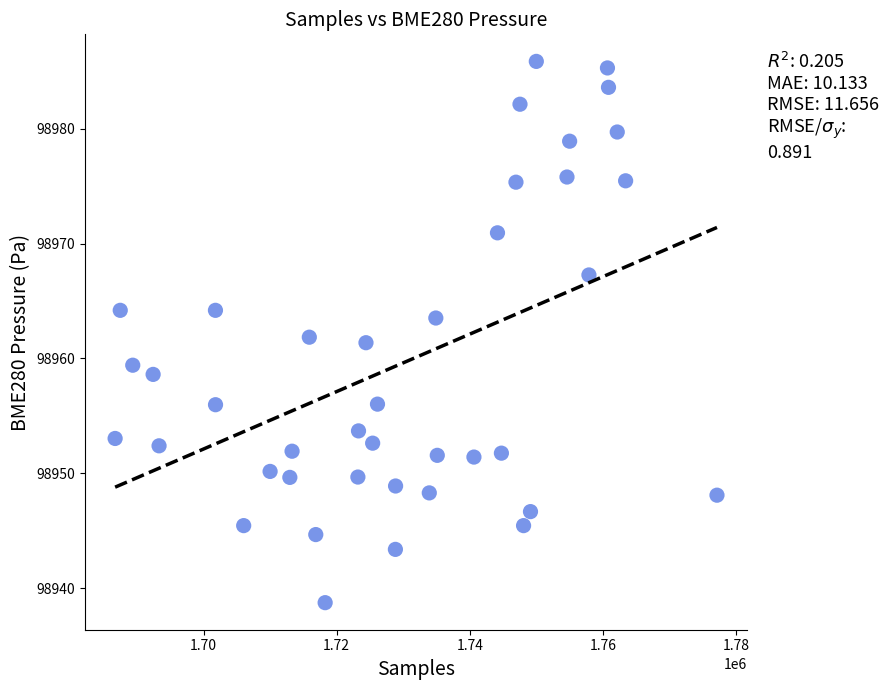

What is the range of X values (max minus min)?

90438.0